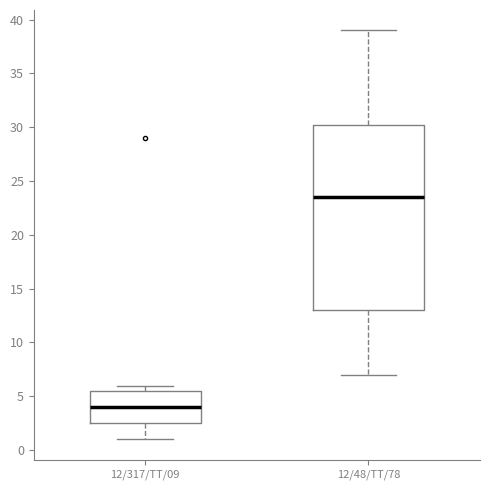

Reading left to right, transcribe this box plot: for each box, give where its median line is, the range the box spans, and where its two whiskers end, as read against the y-axis. The values are not printed on the chart, so give them approximately, as read against the axis.

12/317/TT/09: median 4.0, box 2.5 to 5.5, whiskers 1.0 to 6.0
12/48/TT/78: median 23.5, box 13.0 to 30.5, whiskers 7.0 to 39.0